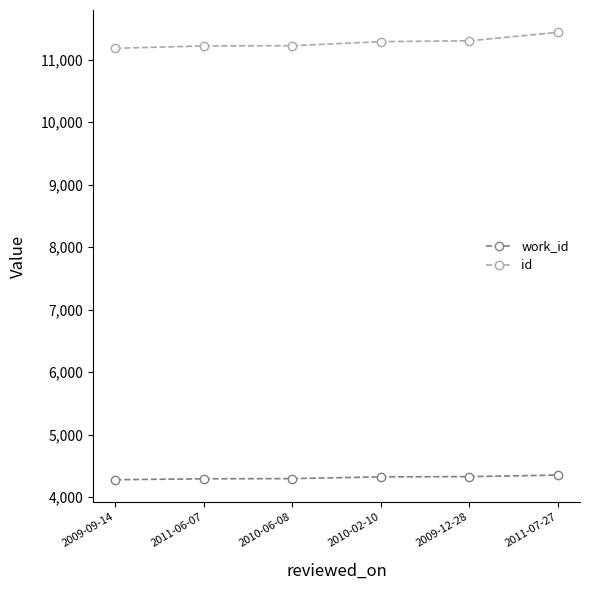

List the series in order of their overall mean, highest first.

id, work_id